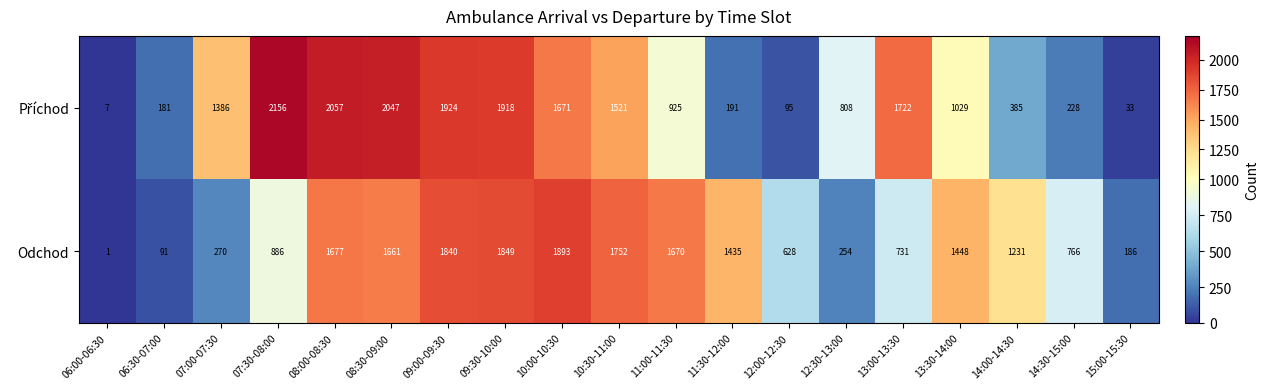

List the labels in order of Odchod value, largest first.

10:00-10:30, 09:30-10:00, 09:00-09:30, 10:30-11:00, 08:00-08:30, 11:00-11:30, 08:30-09:00, 13:30-14:00, 11:30-12:00, 14:00-14:30, 07:30-08:00, 14:30-15:00, 13:00-13:30, 12:00-12:30, 07:00-07:30, 12:30-13:00, 15:00-15:30, 06:30-07:00, 06:00-06:30